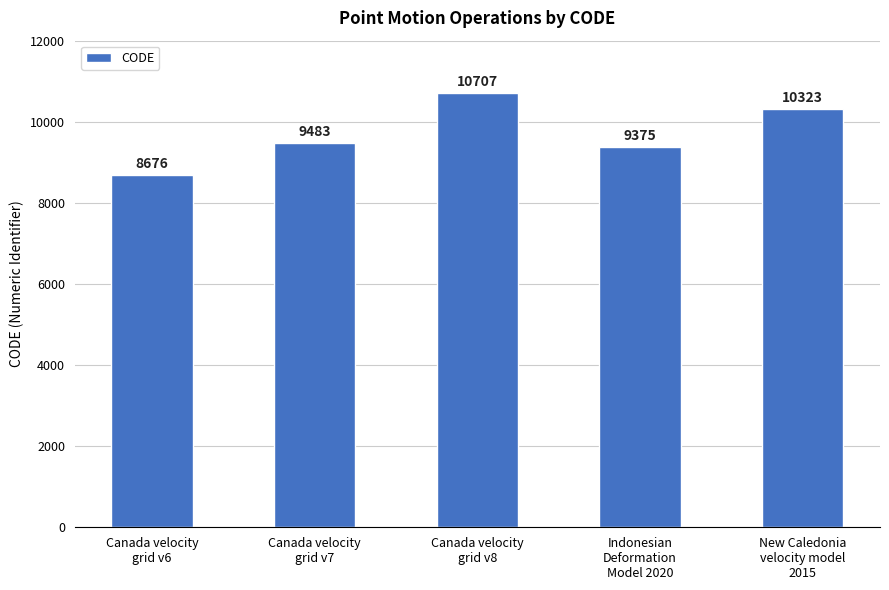

Count the number of data series in this chart.

1